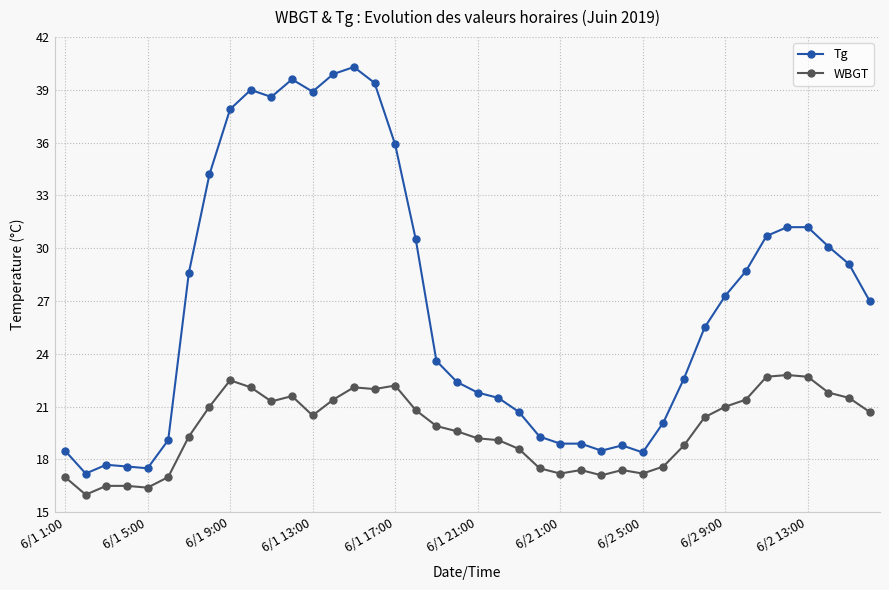

Which series has the largest total across all categories?

Tg